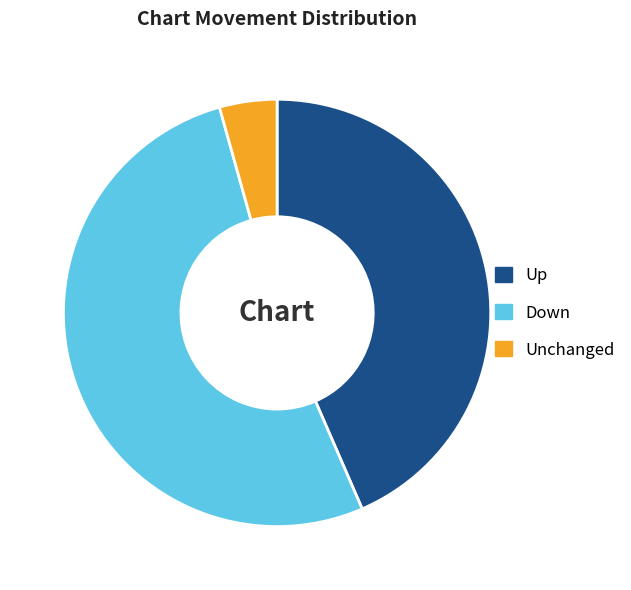

Rank the categories by value from highest to lowest.

Down, Up, Unchanged